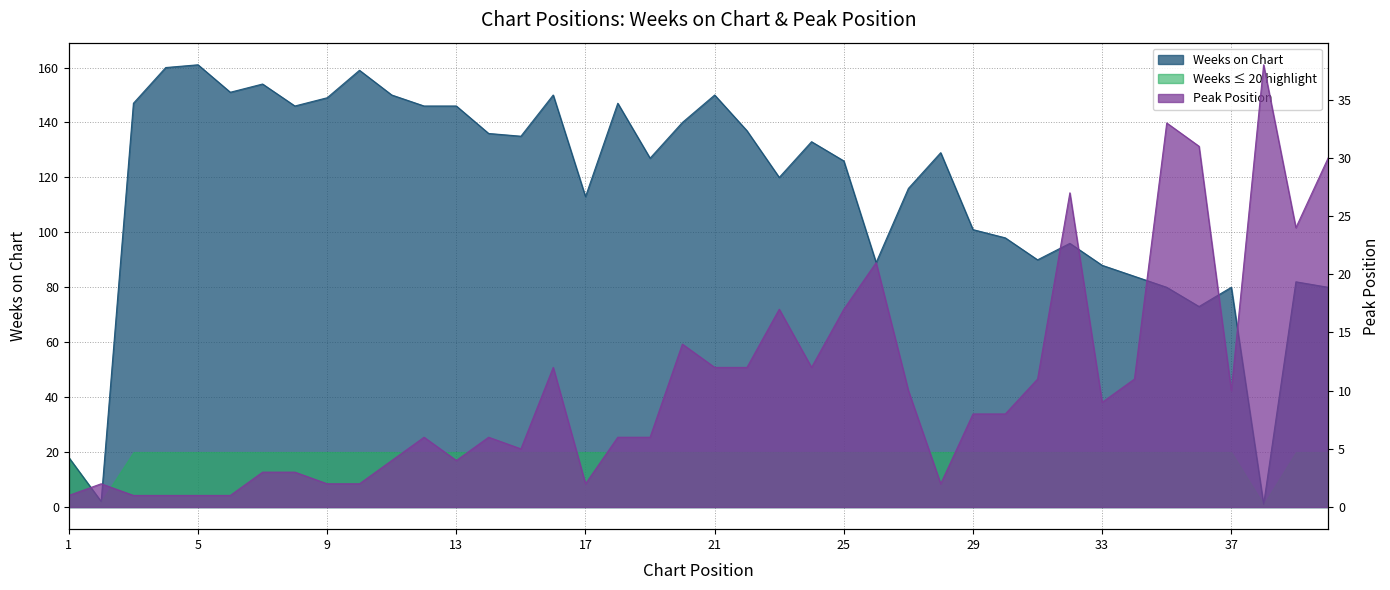

What is the value of the Weeks on Chart point at the 25th from the left?

126